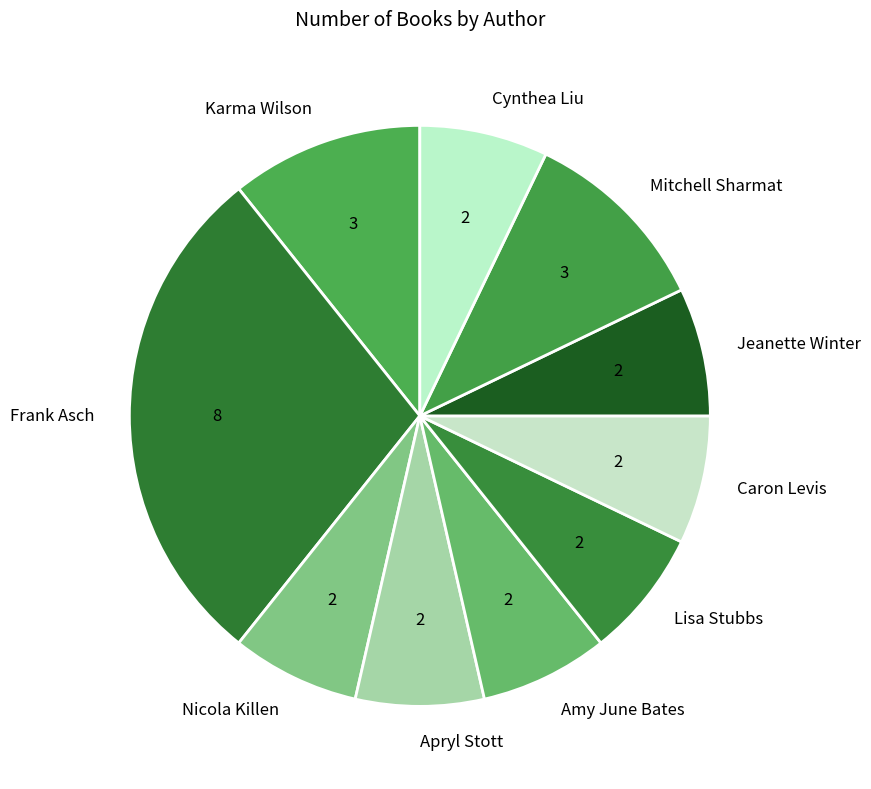

Is the sum of Cynthea Liu and Amy June Bates greater than half?

No